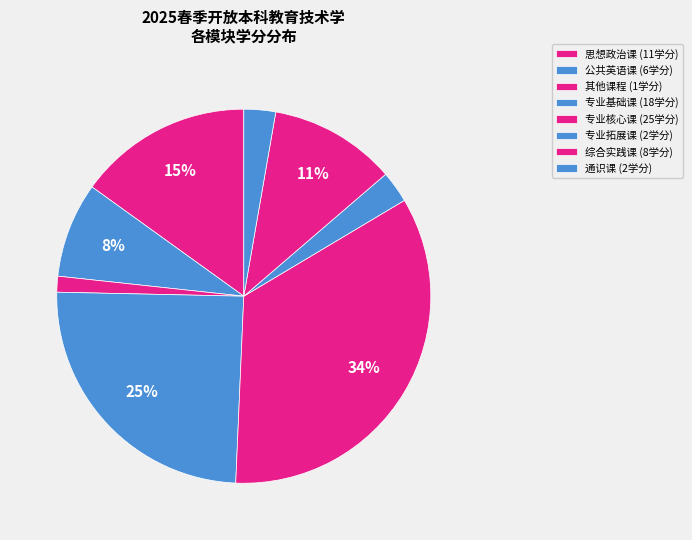

Which slice is the largest?

专业核心课